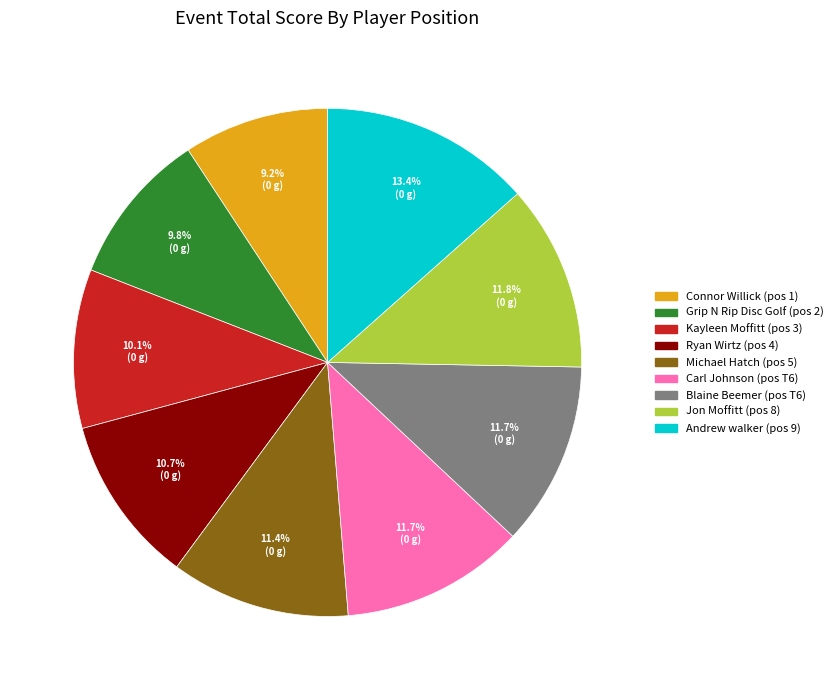

What percentage is NOT represented by Ryan Wirtz?

89.3%